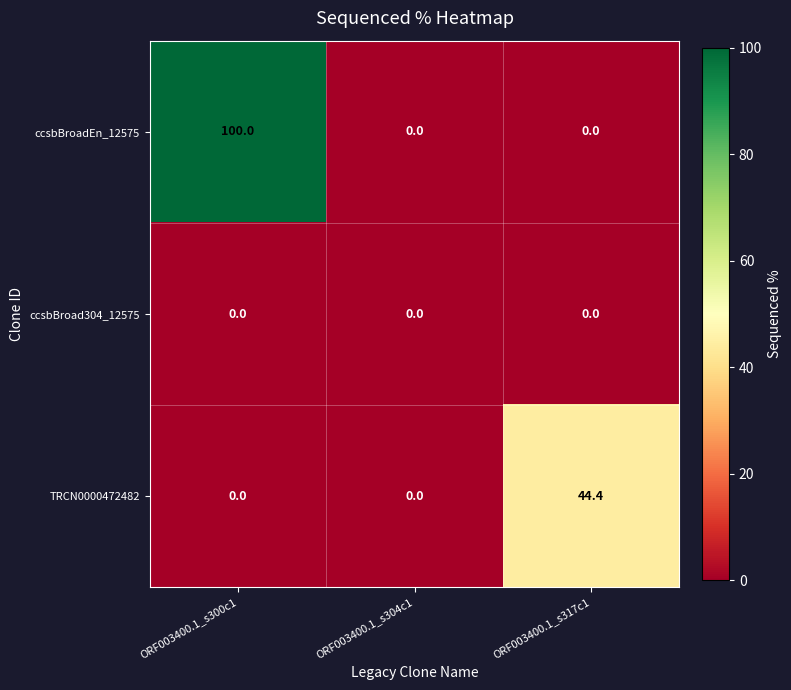

At which category does the chart reach its peak across all series?

ORF003400.1_s300c1